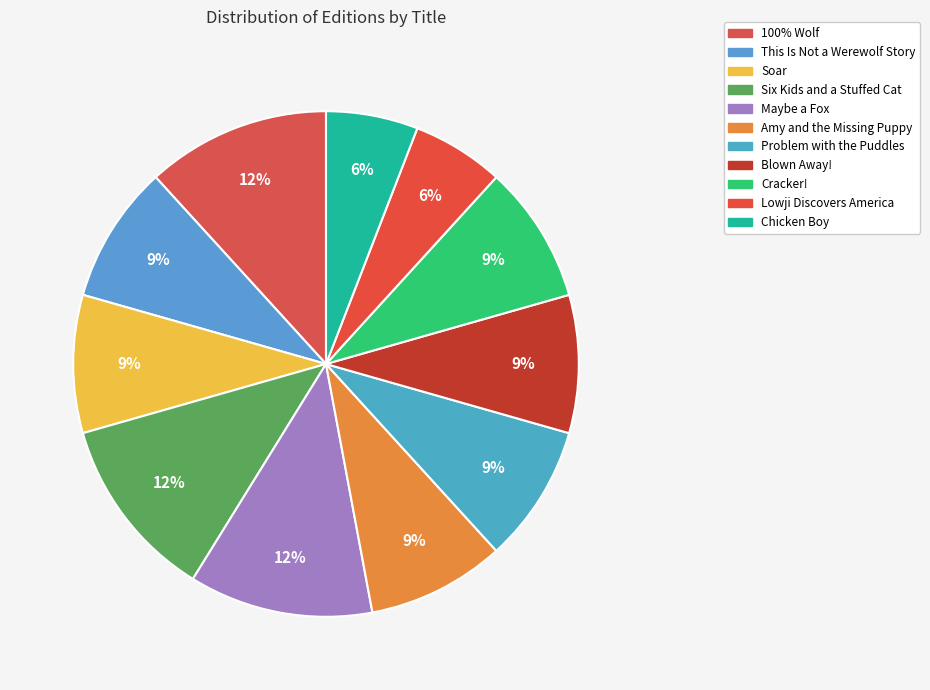

How many segments does this pie chart have?

11